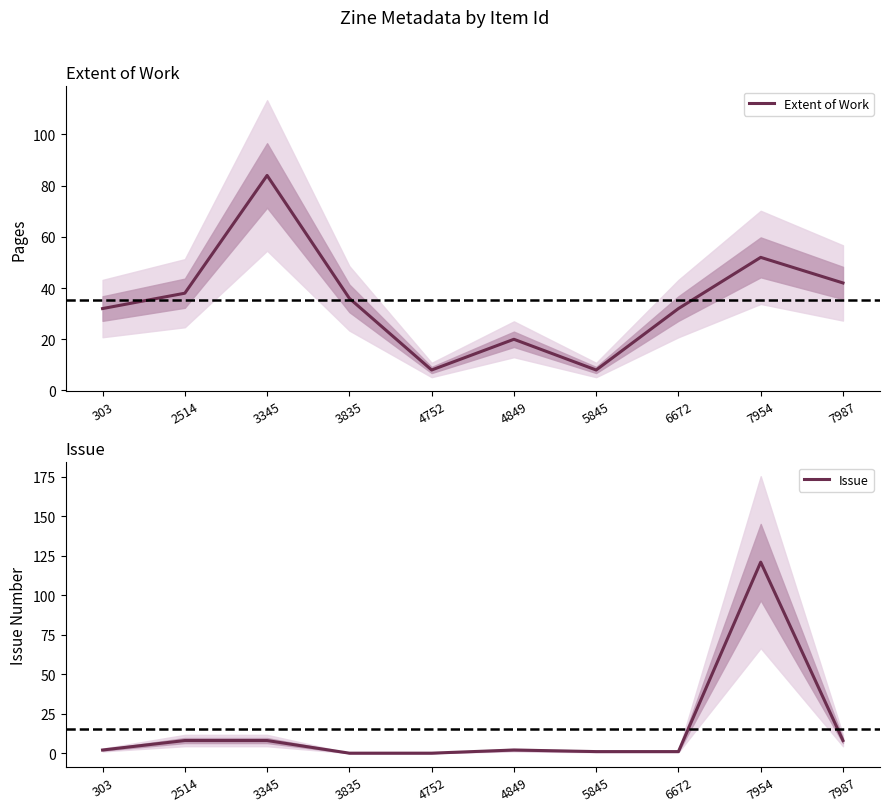

At 303, list the series in order from largest to smallest.

Extent of Work, Issue